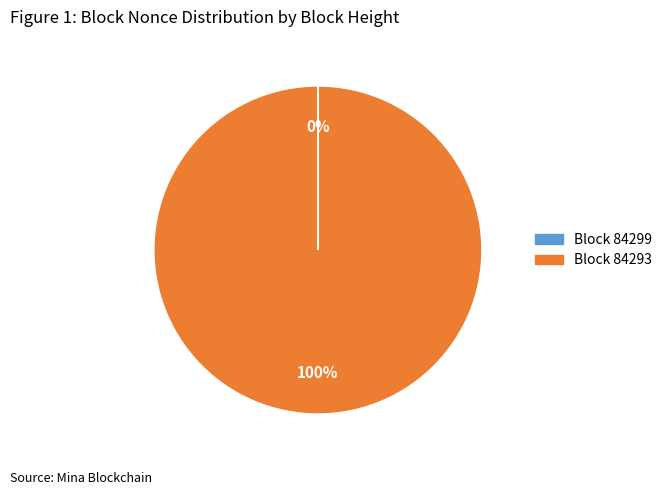

Does any single category account for the majority?

Yes